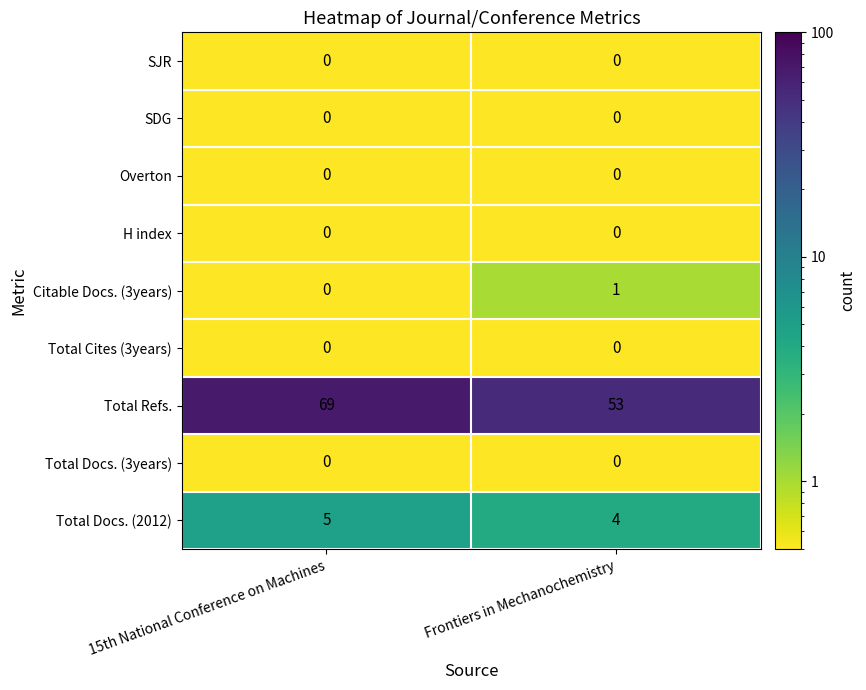

What is the total value across all series at Frontiers in Mechanochemistry?

58